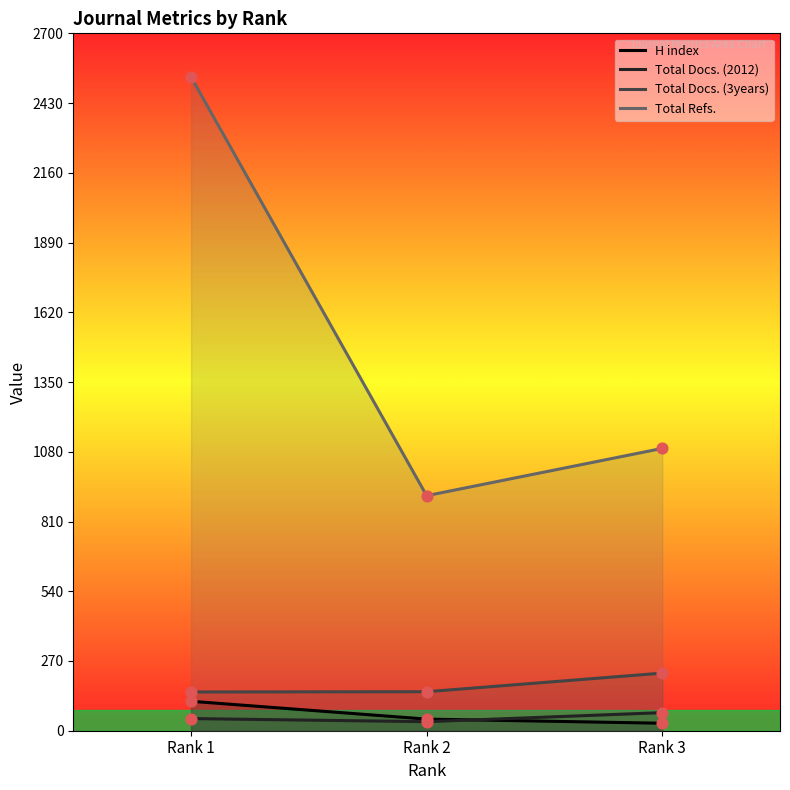

At how many categories does at least one series exceed 1325?

1